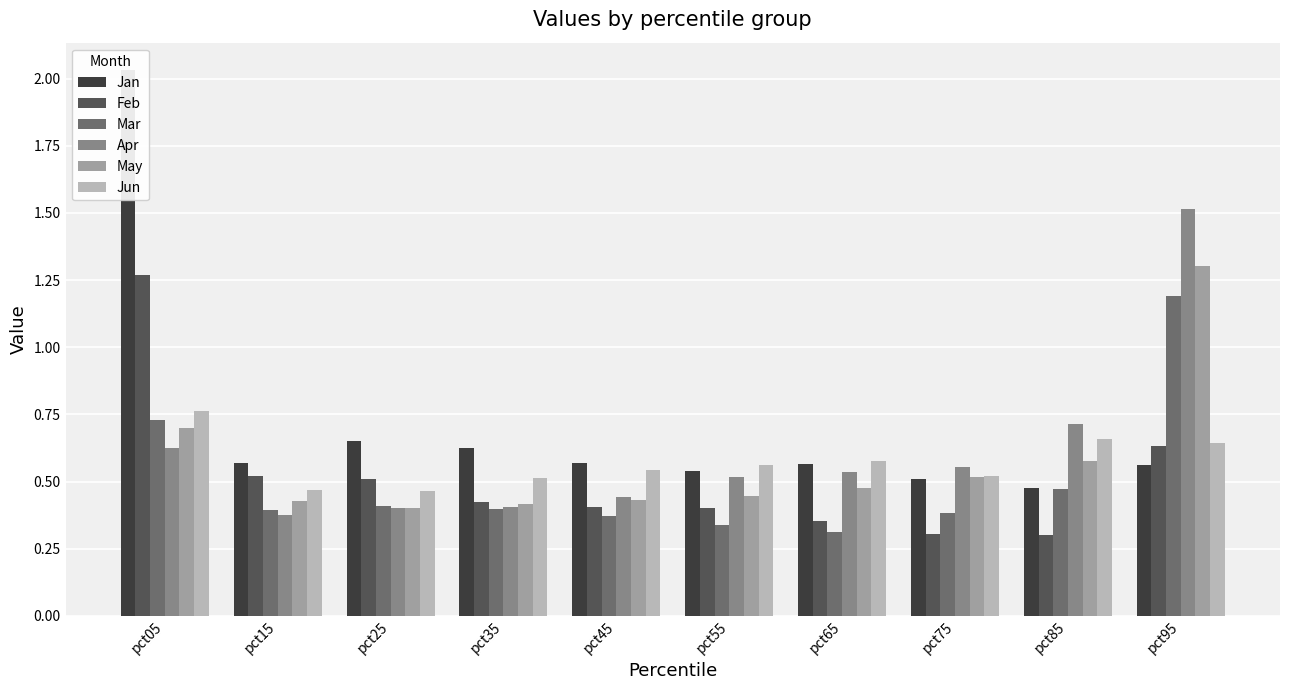

Is it true that Jun equals 0.6 at pct65?

True